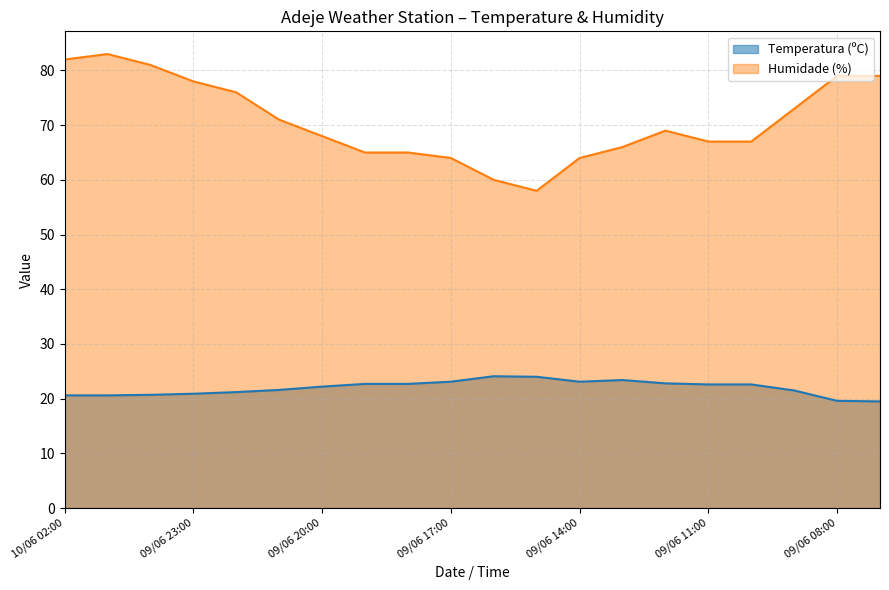

Is the value of Temperatura (ºC) at 09/06 09:00 greater than the value of Humidade (%) at 09/06 09:00?

No